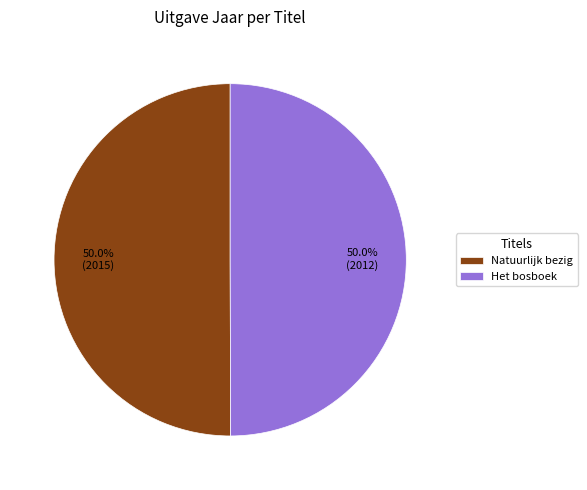

What percentage do Natuurlijk bezig and Het bosboek together represent?

100.0%